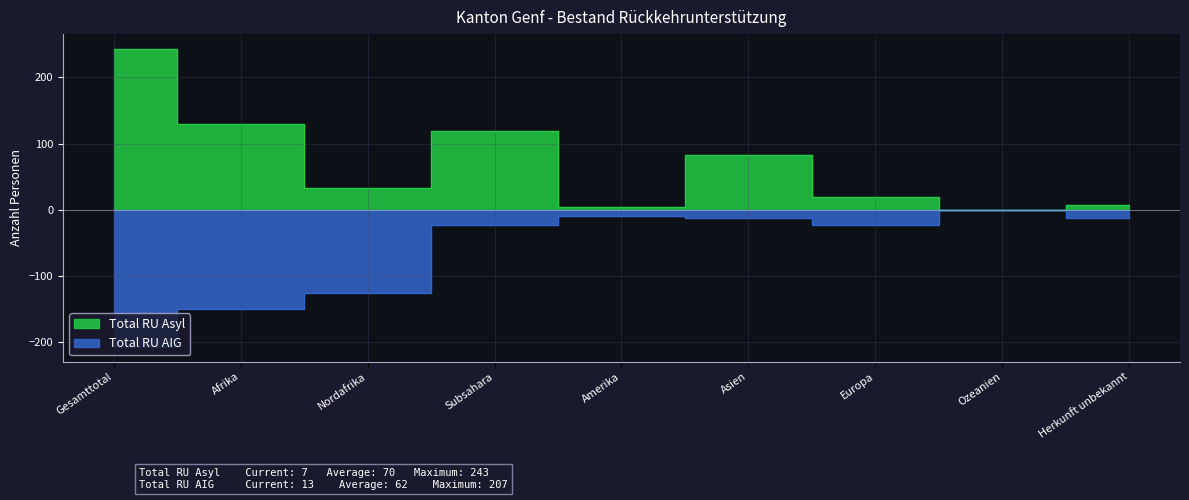

At which label does Total RU Asyl first exceed 33?

Gesamttotal